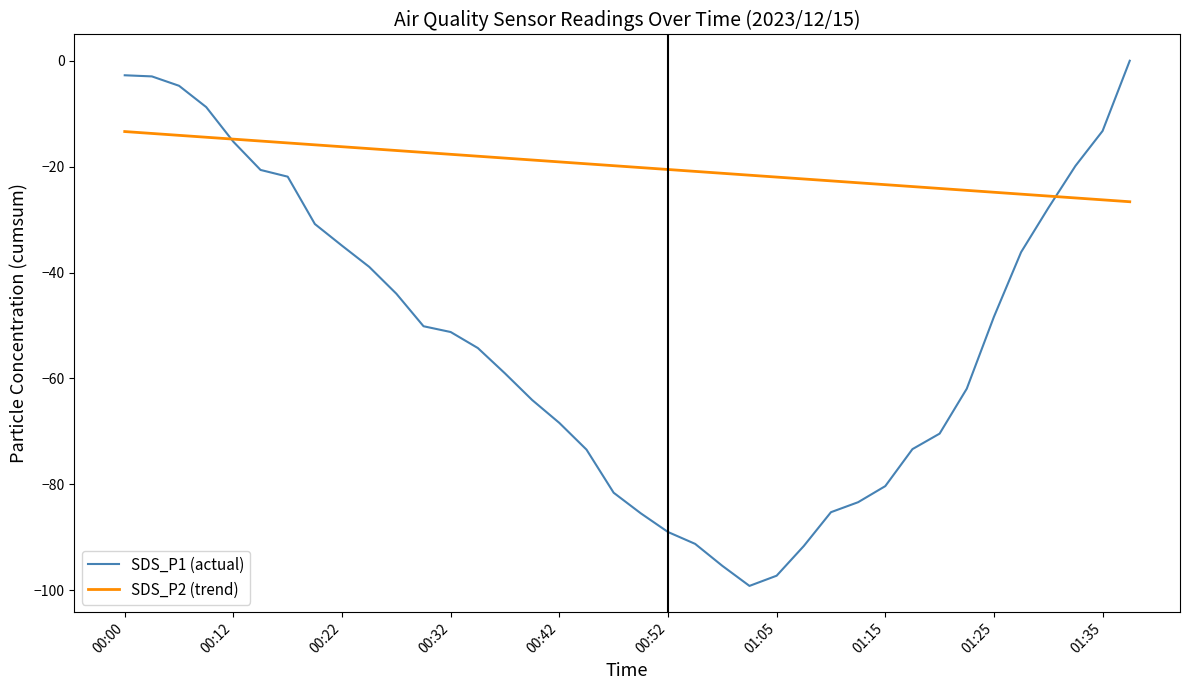

Rank the series by their average value, from lowest to highest.

SDS_P1 (actual), SDS_P2 (trend)